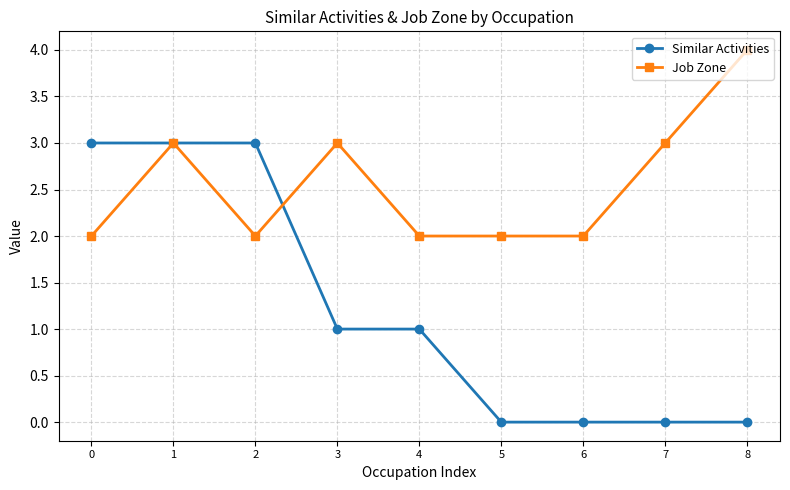

Which series has the widest spread of values?

Similar Activities